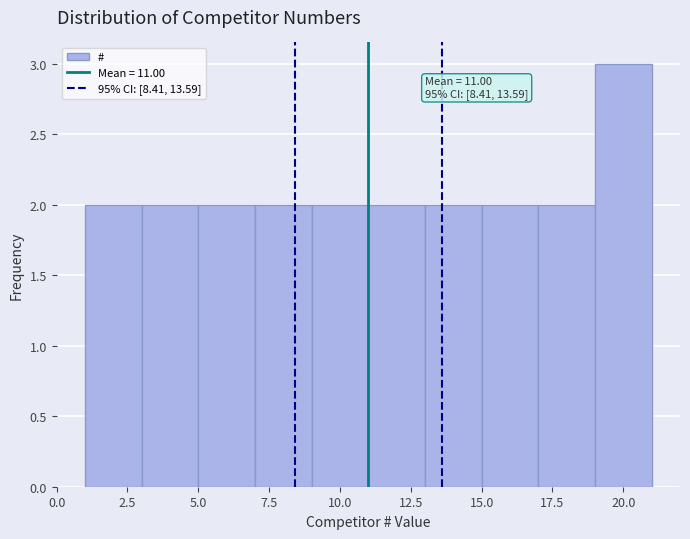

Which range on the x-axis has the tallest bar?

19 to 21